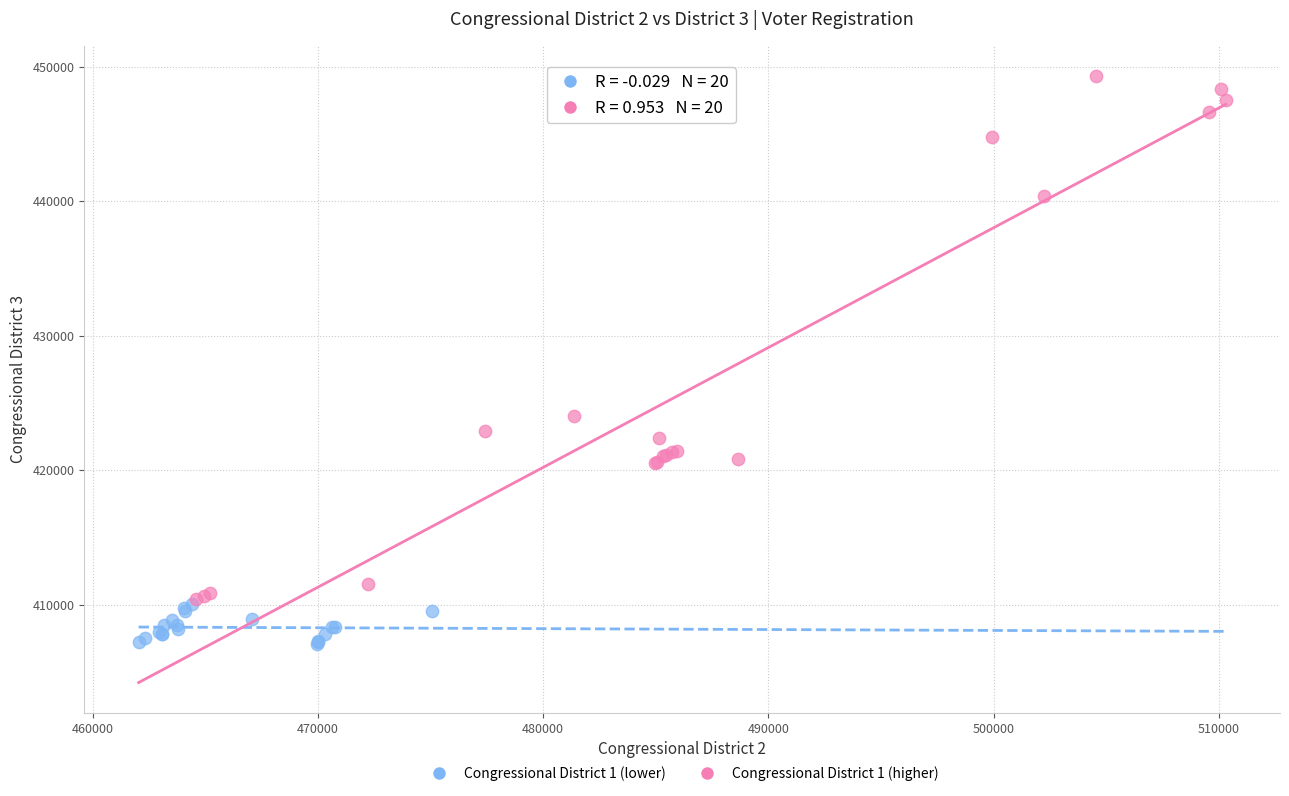

Which series reaches the minimum Y coordinate?

Congressional District 1 (lower)